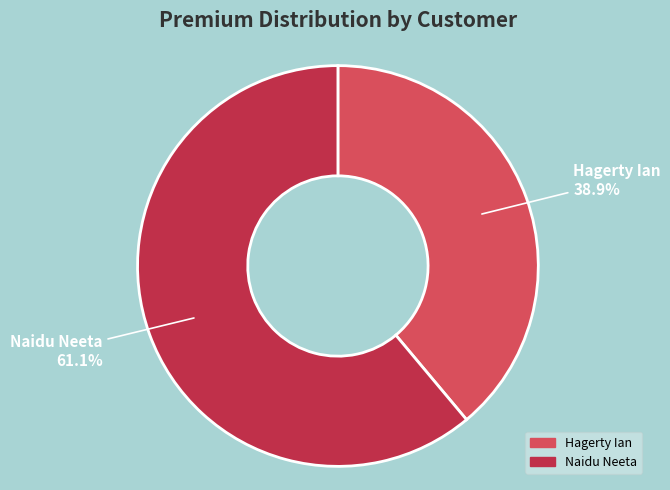

How many segments does this pie chart have?

2